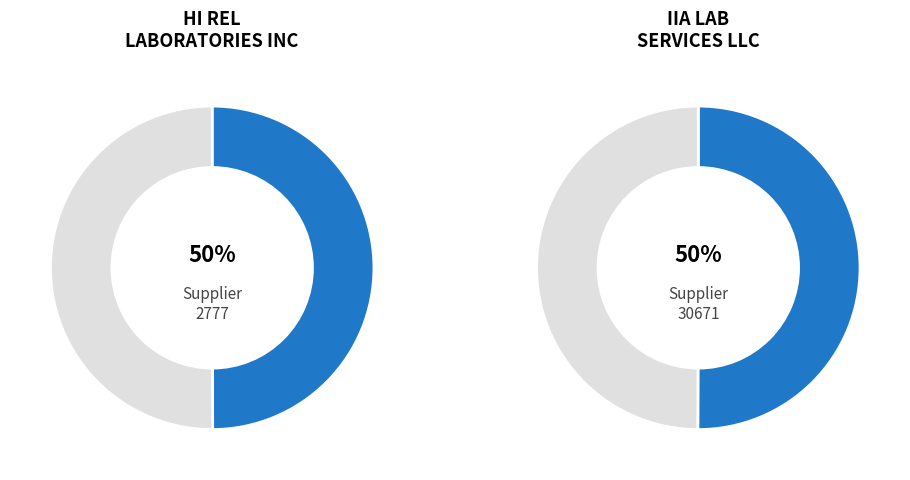

True or false: 30671 accounts for 50% of the total.

True